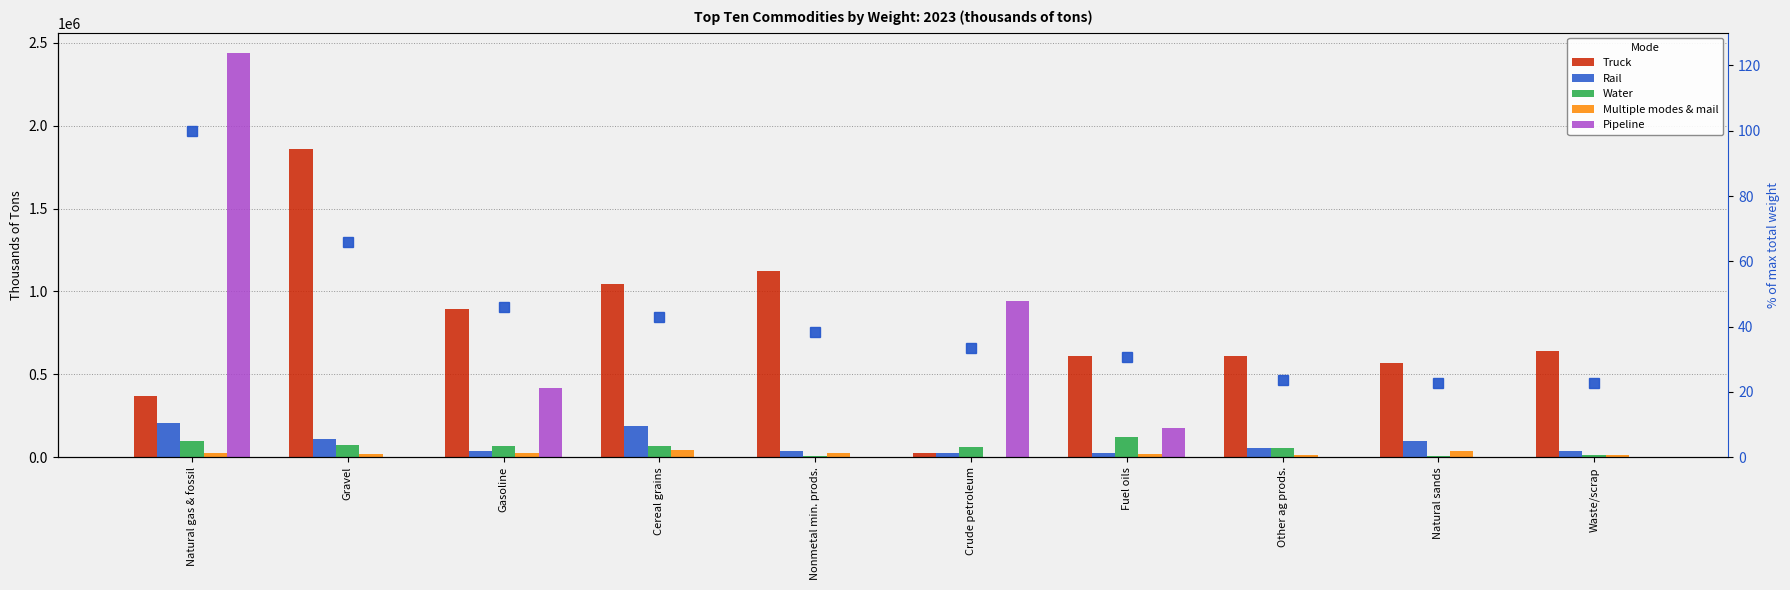

At which label does % of max total reach its minimum?

Waste/scrap